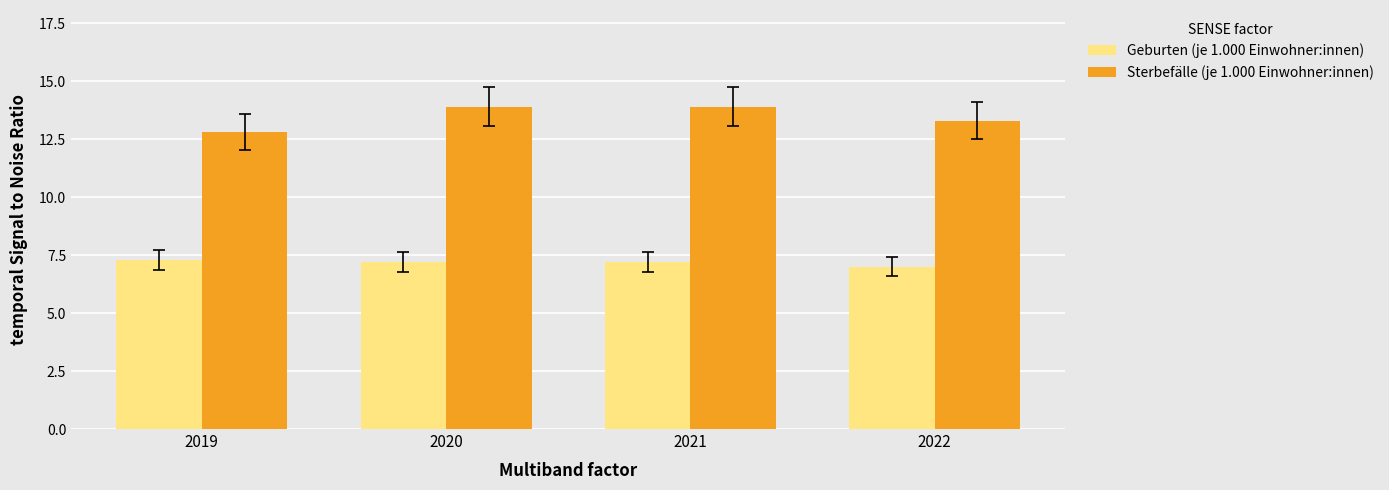

How many values in the Sterbefälle (je 1.000 Einwohner:innen) series are below 13?

1